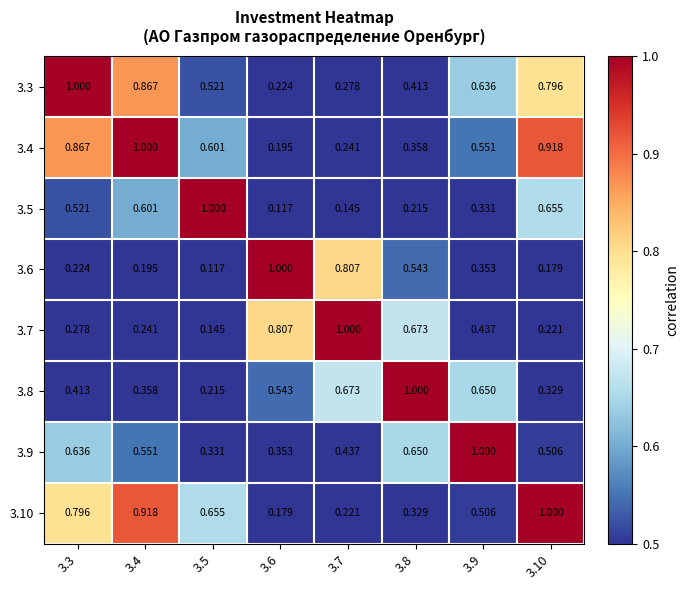

Is the value of 3.9 at 3.8 greater than the value of 3.6 at 3.10?

Yes